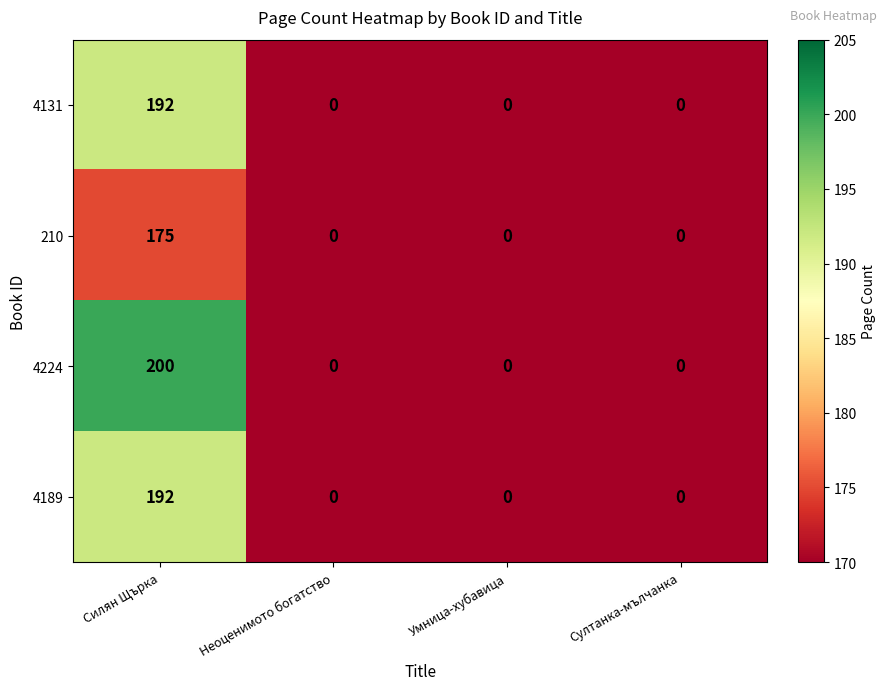

Is it true that 4189 equals 125 at Умница-хубавица?

False